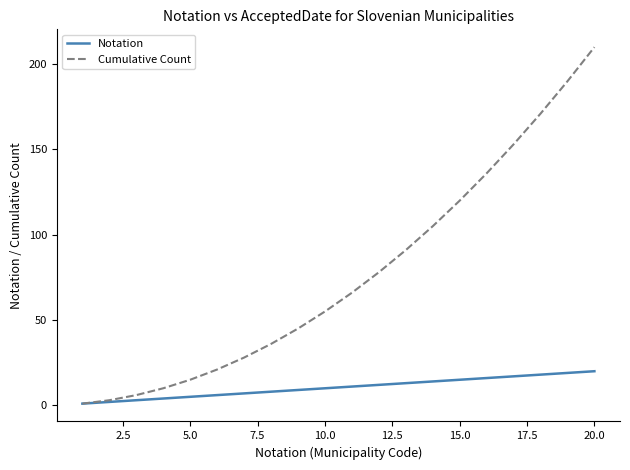

Which series has the largest total across all categories?

Cumulative Count